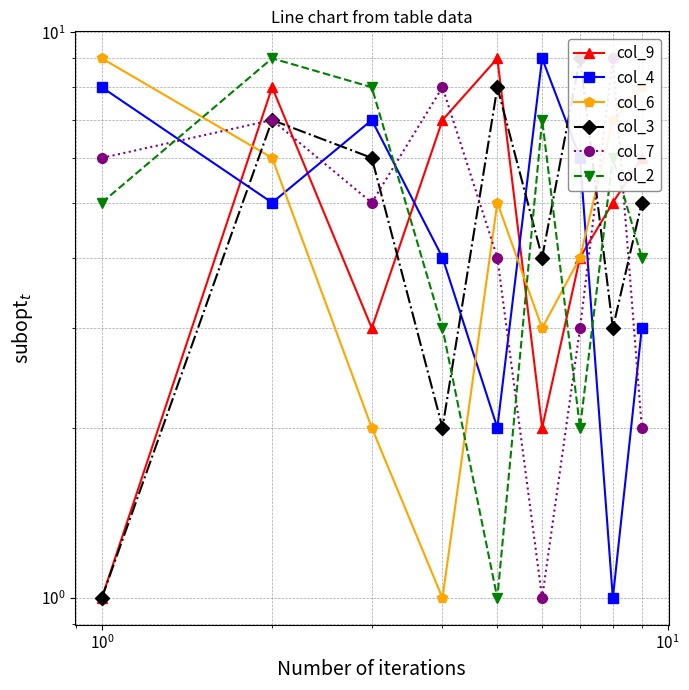

Rank the series by their maximum value, from lowest to highest.

col_9, col_4, col_6, col_3, col_7, col_2